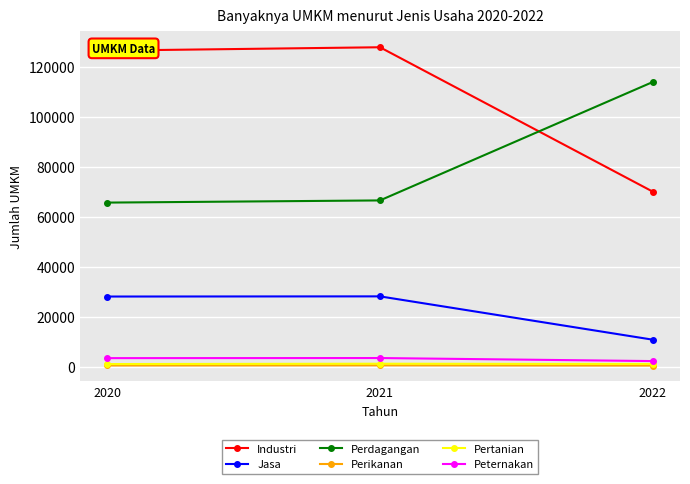

Which series changed the most between 2021 and 2022?

Industri